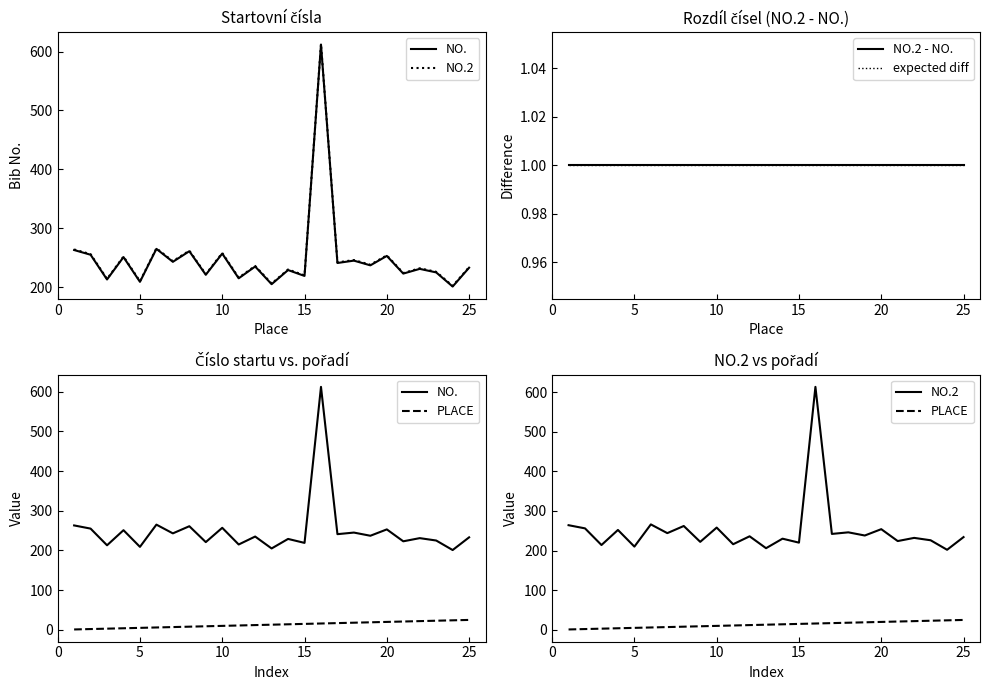

How many data points in NO. are above 235?

12